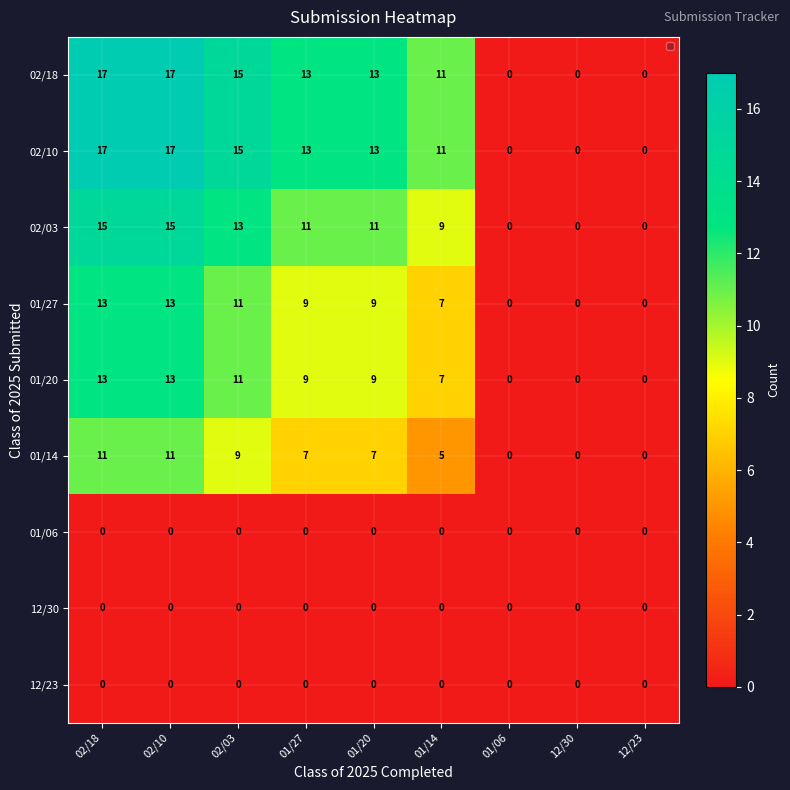

Count the 01/27 values in the range 0 to 11.

7